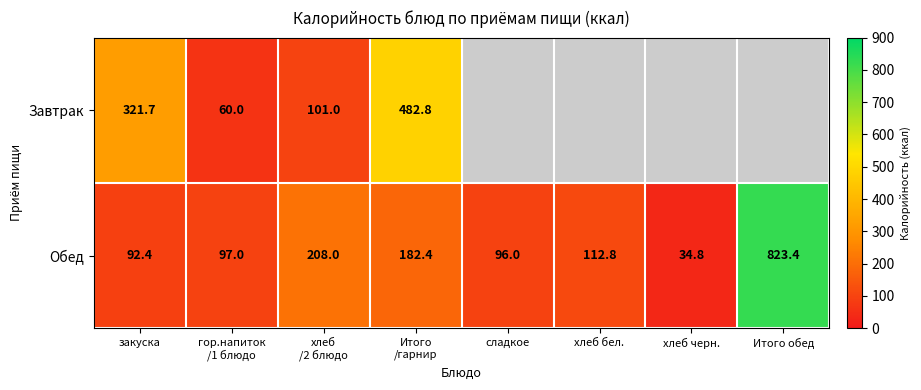

The value of Обед at хлеб бел. is 112.8. True or false?

True